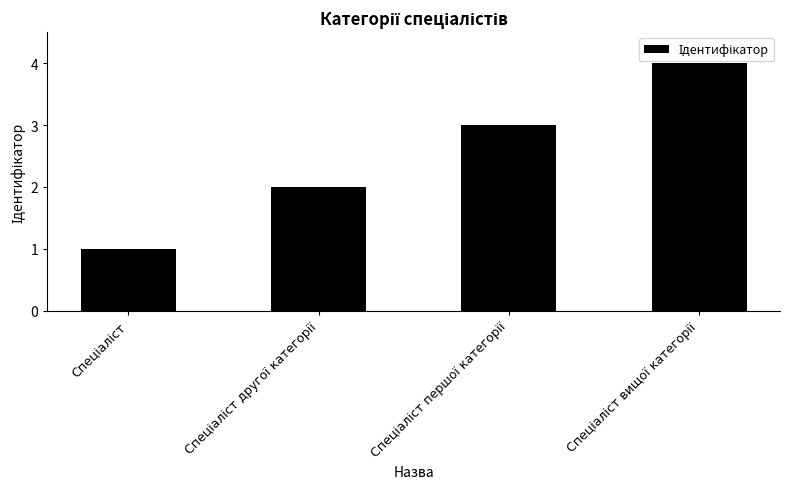

What is the maximum value shown in the chart?

4